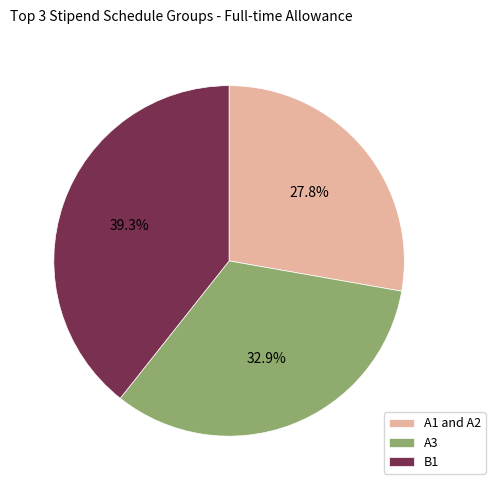

True or false: A3 accounts for 47% of the total.

False